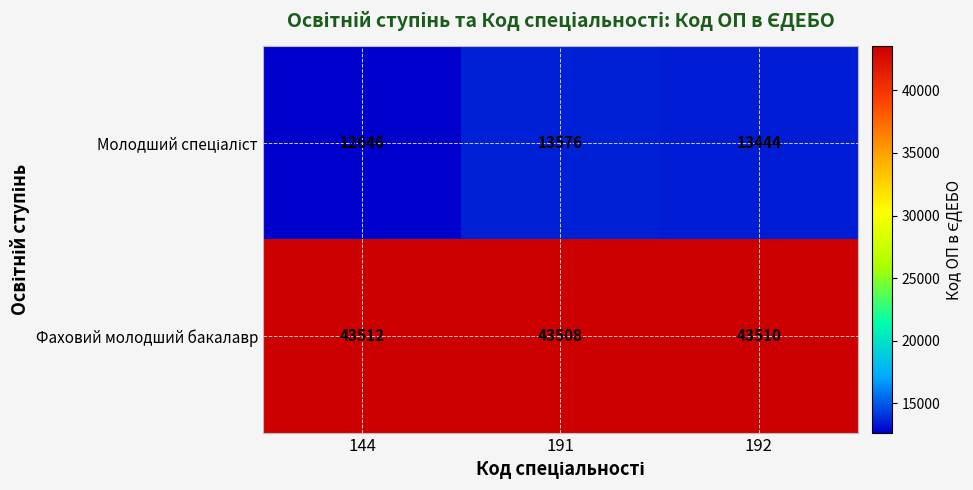

At which category is the sum across all series the highest?

191